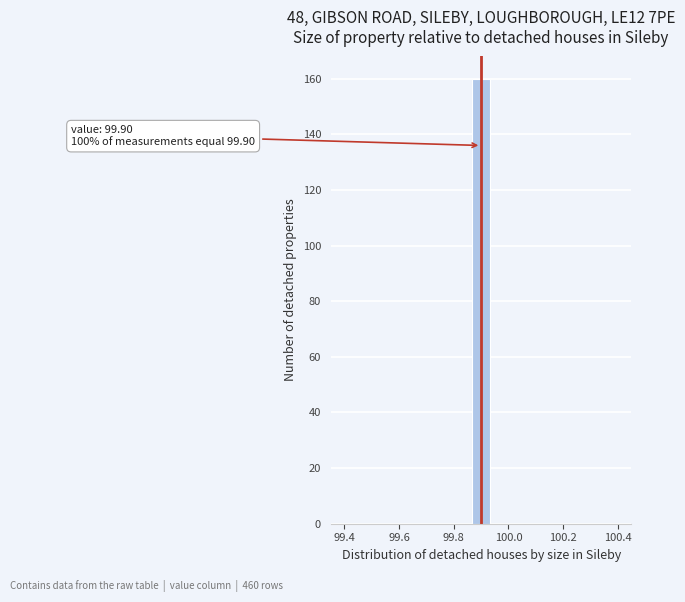

Read against the x-axis, roughly where is the centre of the tallest bar?

99.90